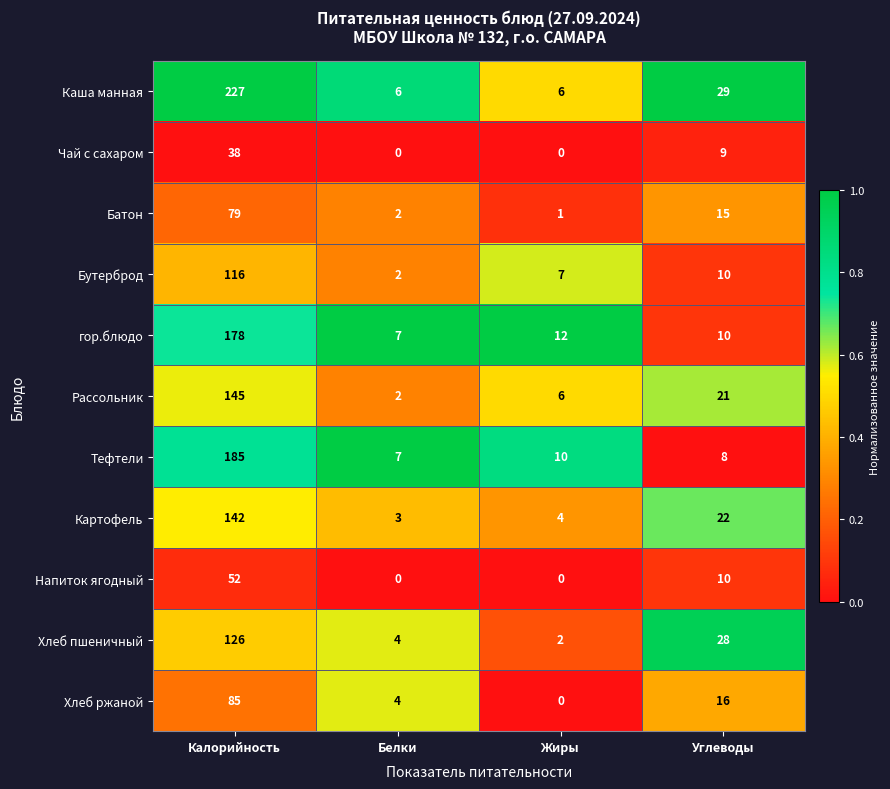

What is the total value across all series at Калорийность?

1373